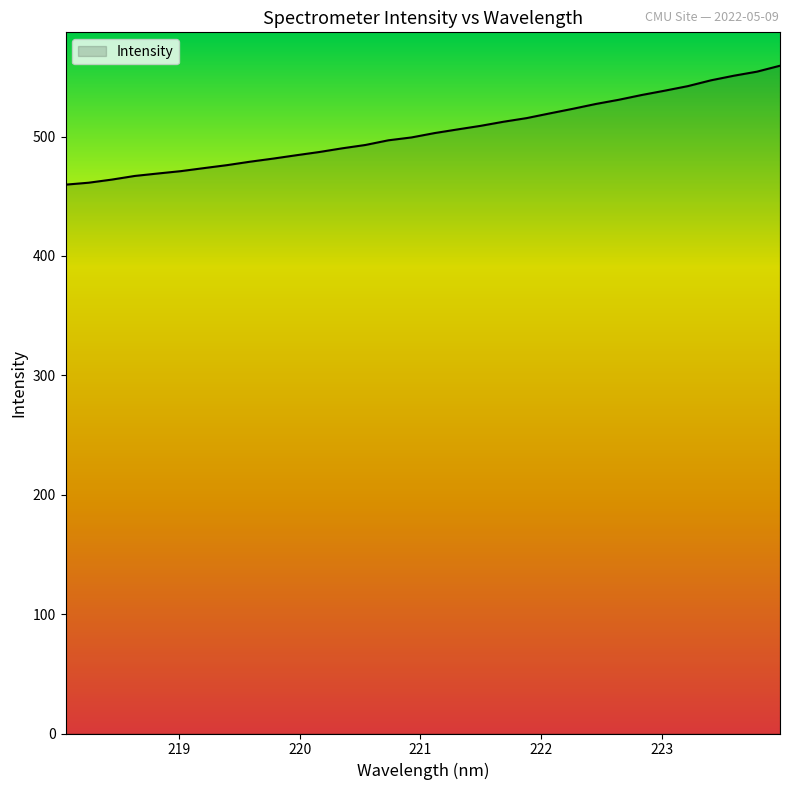

What is the difference between the maximum and minimum values?

99.6